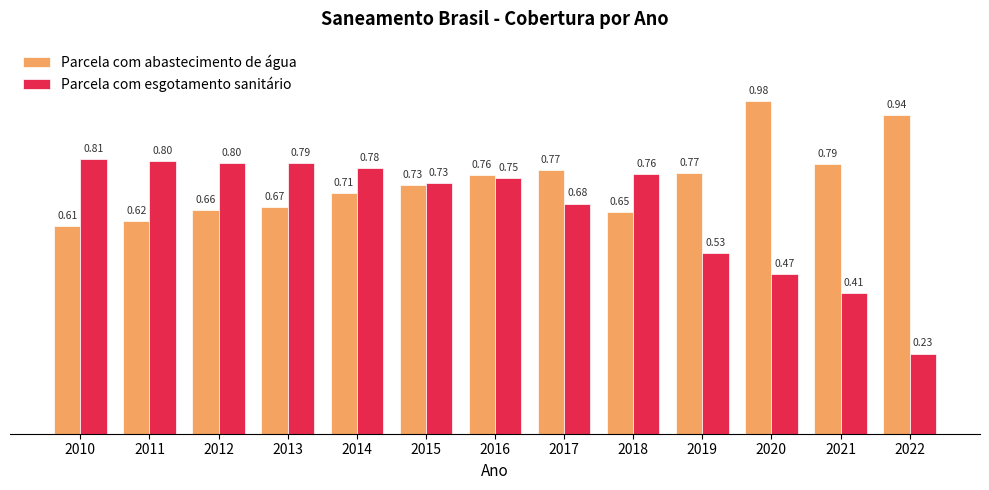

Which series has the largest range (max minus min)?

Parcela com esgotamento sanitário